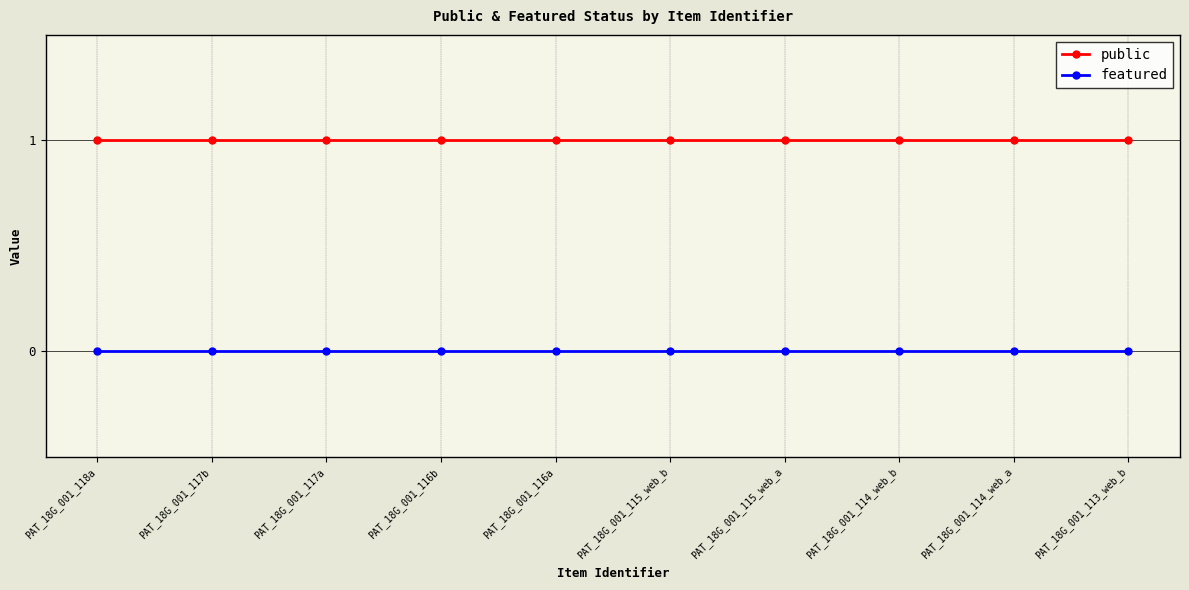

Which series has the largest total across all categories?

public